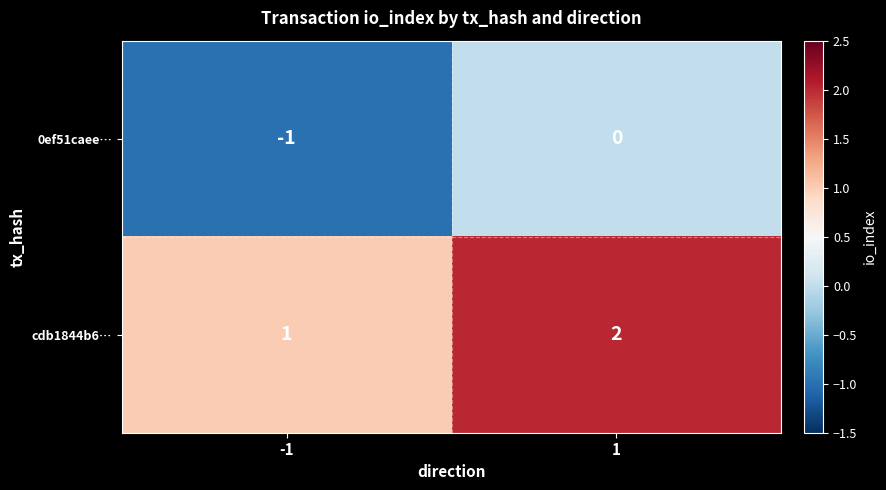

List the series in order of their peak value, highest first.

cdb1844b6…, 0ef51caee…